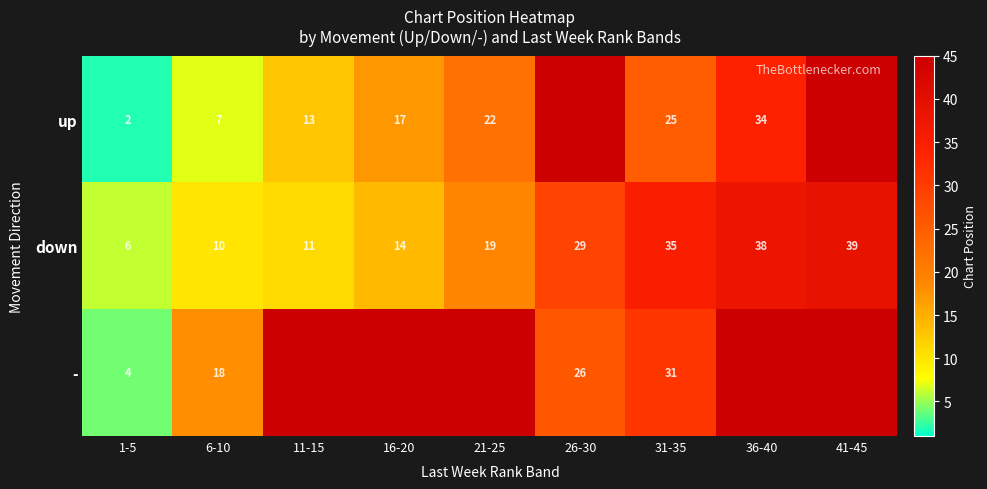

Where is down nearest to the value 22?

21-25